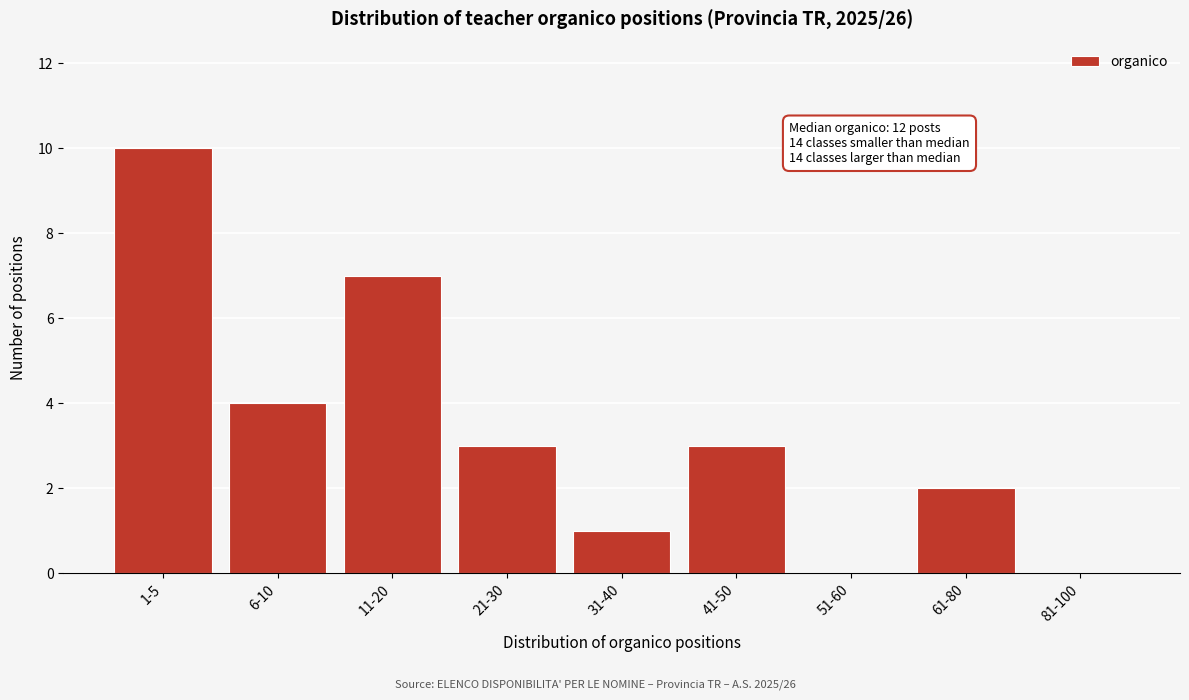

Where is the data nearest to the value 5?

6-10